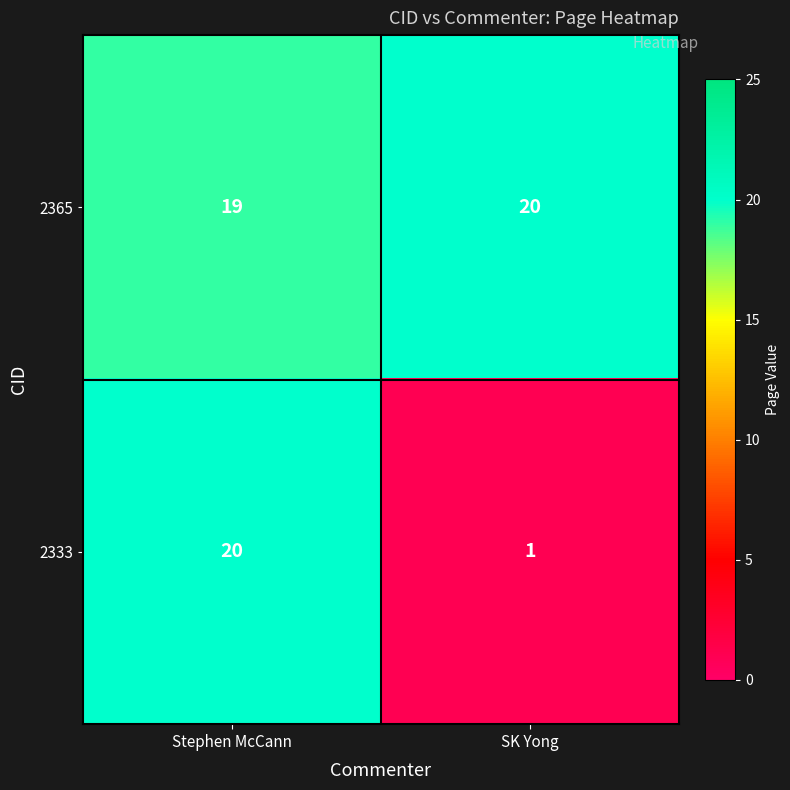

How many data points does each series have?

2